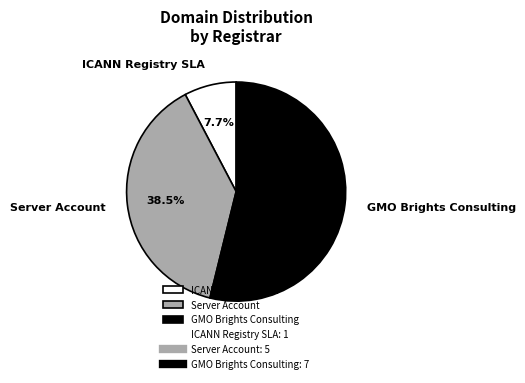

What percentage do ICANN Registry SLA and Server Account together represent?

46.2%